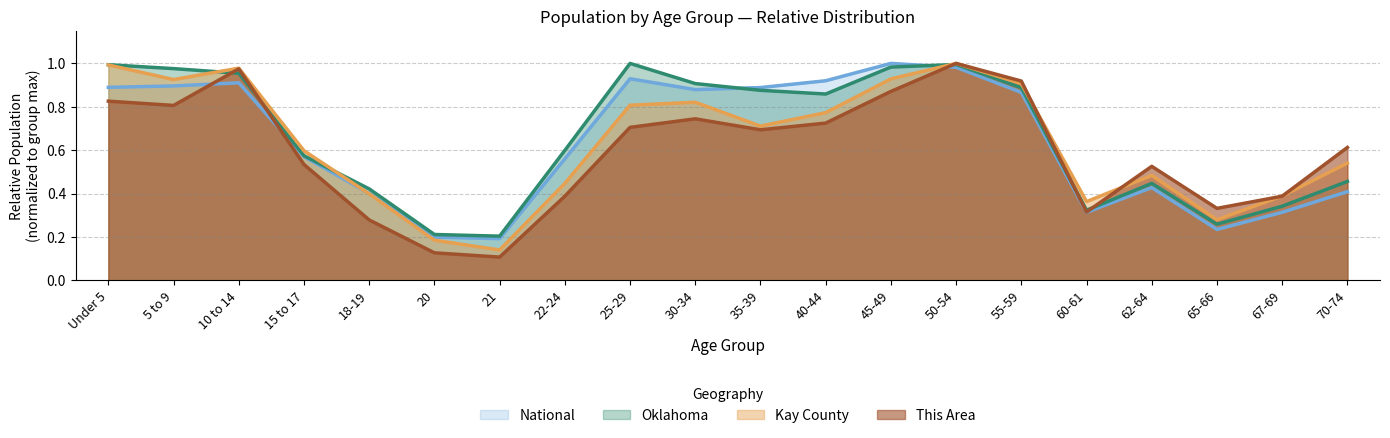

Which series ends up on top after the final intersection of Kay County and National?

Kay County